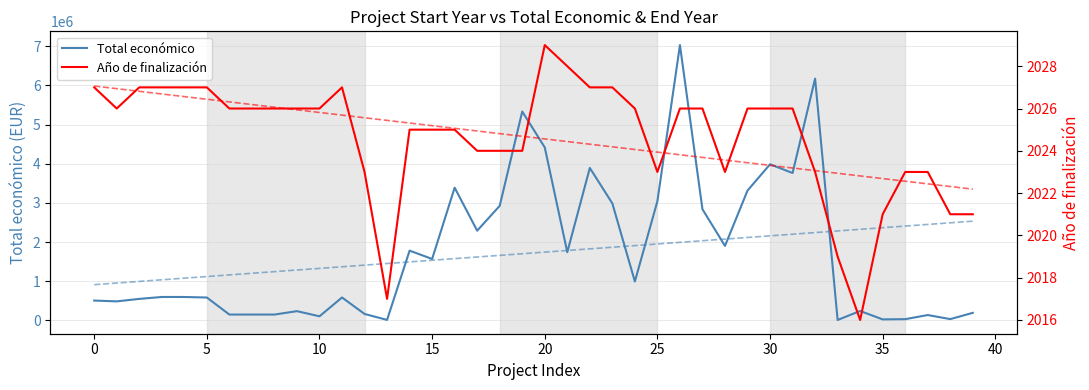

What is the label of the 5th point from the right?

35